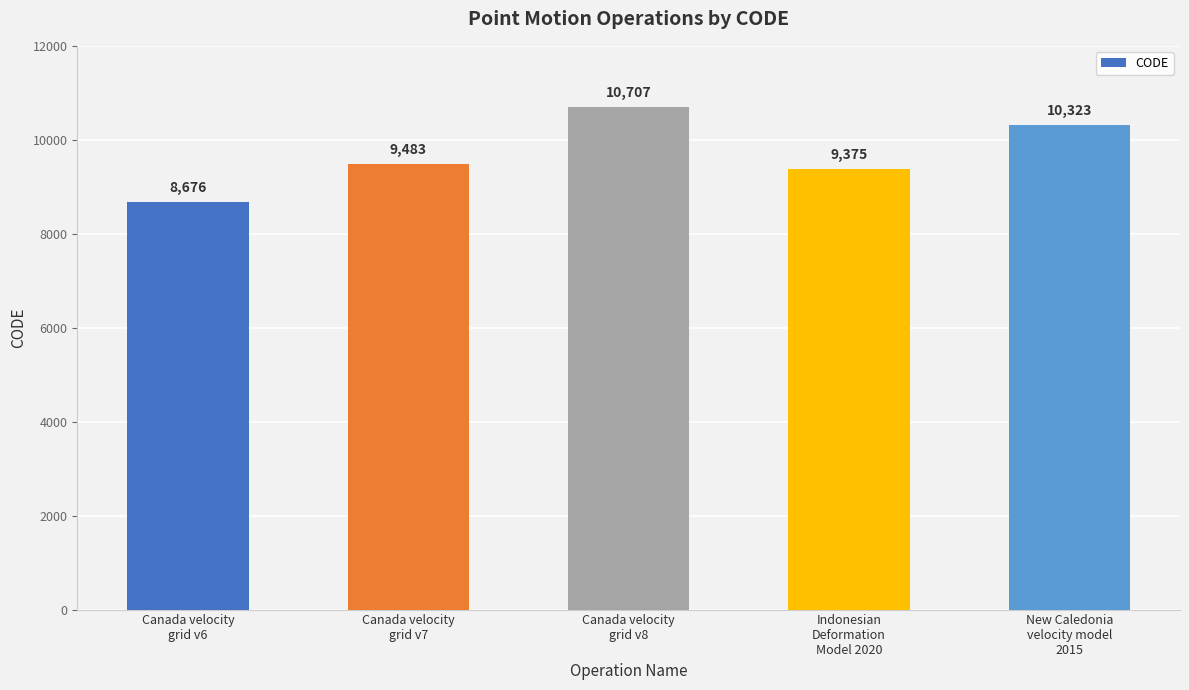

What is the smallest value displayed?

8676